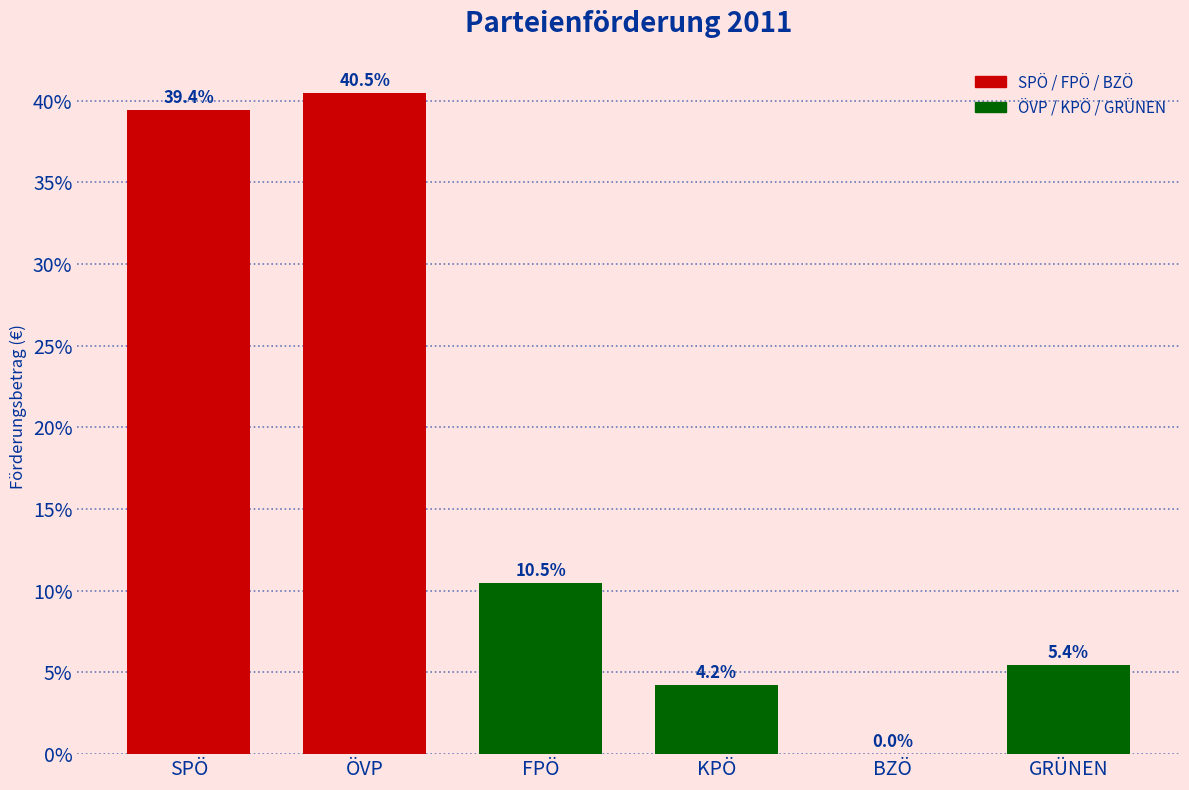

Reading right to left, list all the values displayed in this chart.

GRÜNEN=5.4	BZÖ=0.0	KPÖ=4.2	FPÖ=10.5	ÖVP=40.5	SPÖ=39.4